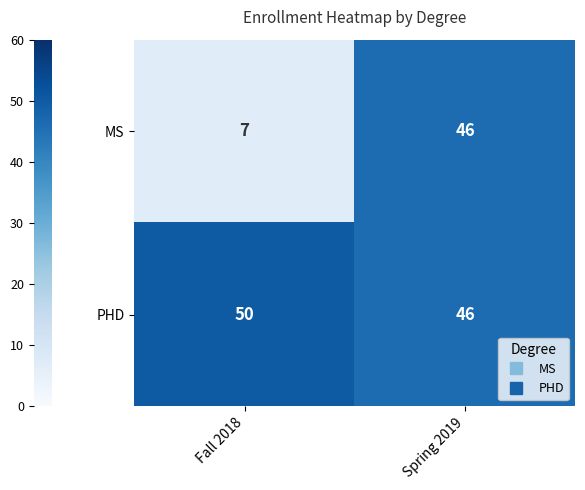

What is the difference between the maximum and minimum values in the PHD series?

4